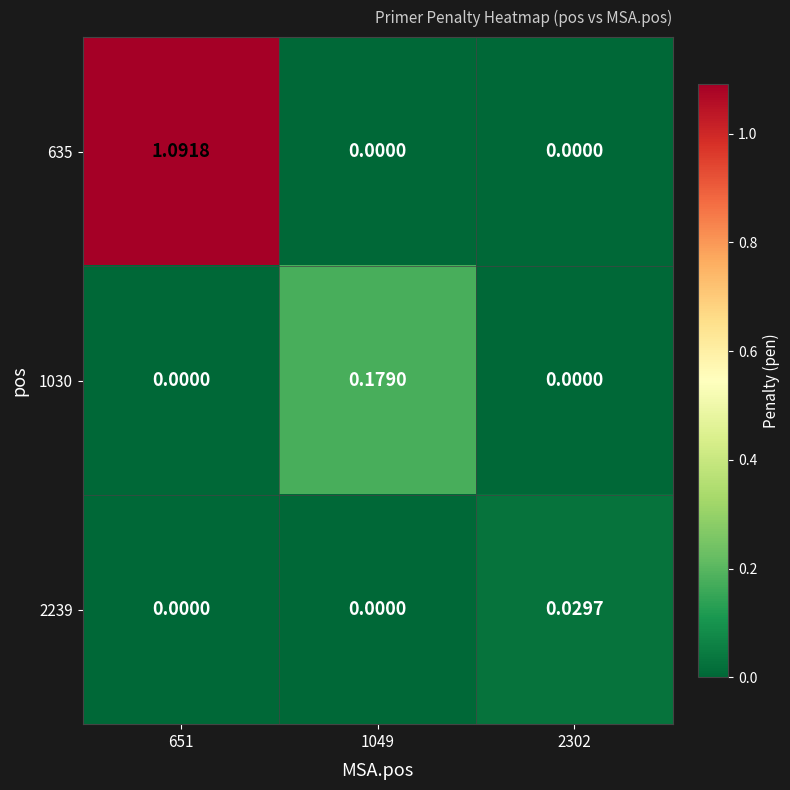

Reading left to right, what are all the values shown in this chart?

635: 651=1.1	1049=0.0	2302=0.0
1030: 651=0.0	1049=0.2	2302=0.0
2239: 651=0.0	1049=0.0	2302=0.0